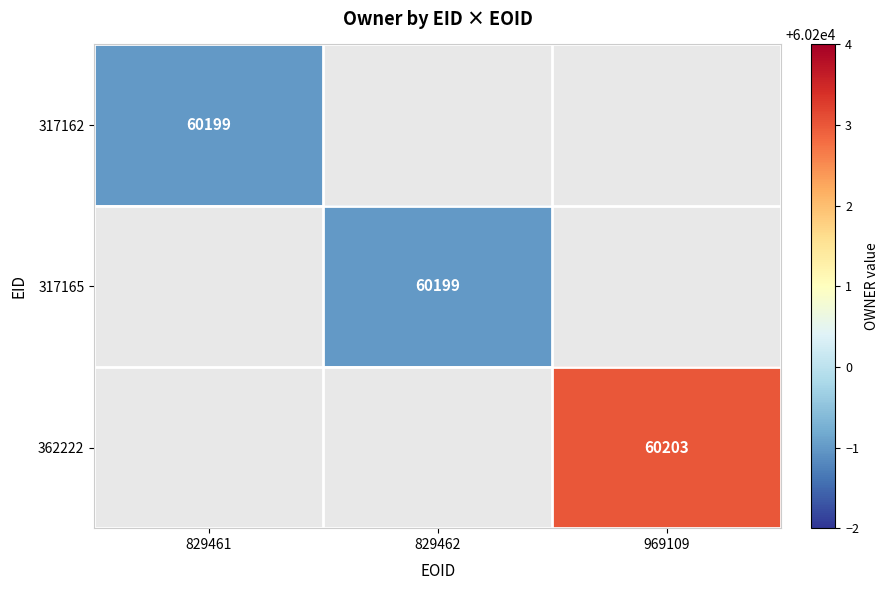

How many categories are shown in the chart?

3